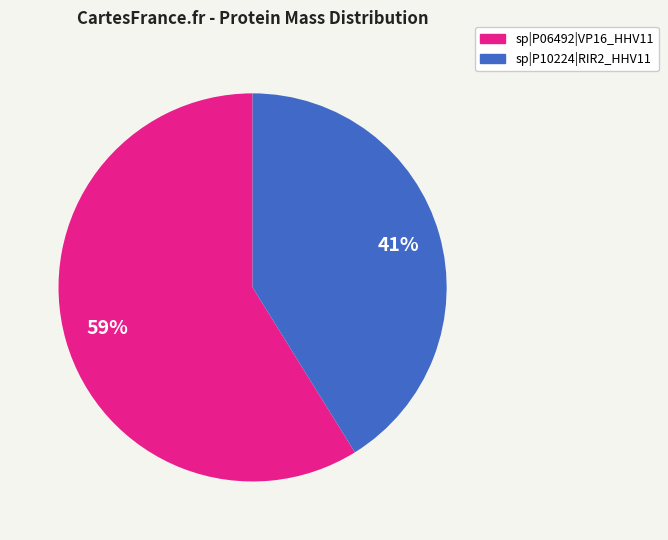

What is the largest slice in the pie chart?

sp|P06492|VP16_HHV11